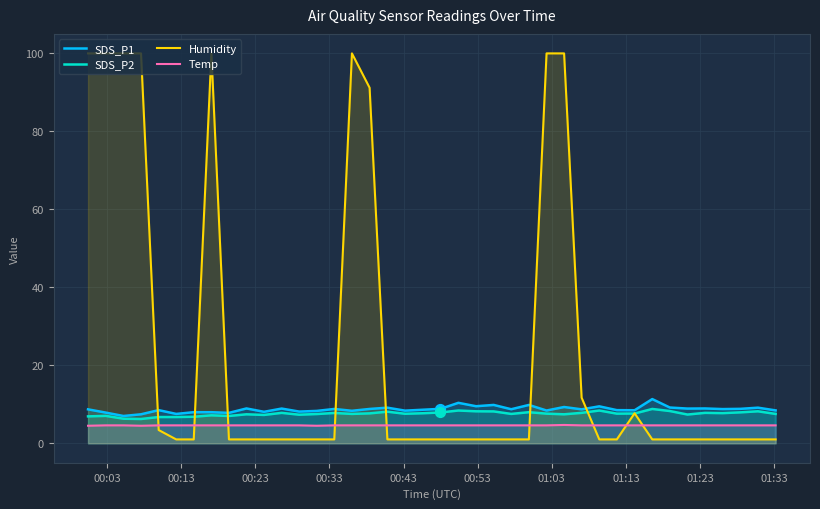

Which series has the largest total across all categories?

Humidity